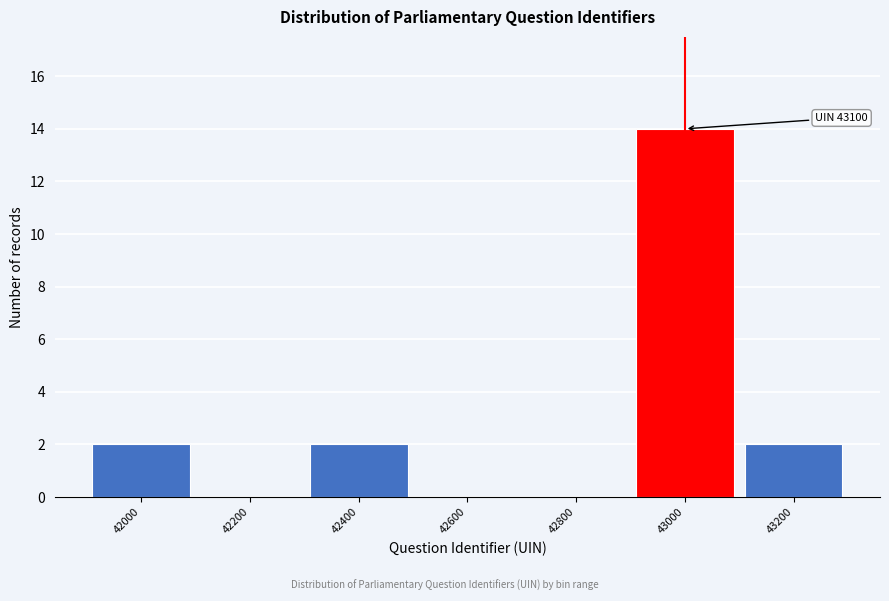

Reading left to right, list all the values displayed in this chart.

42000=2	42200=0	42400=2	42600=0	42800=0	43000=14	43200=2